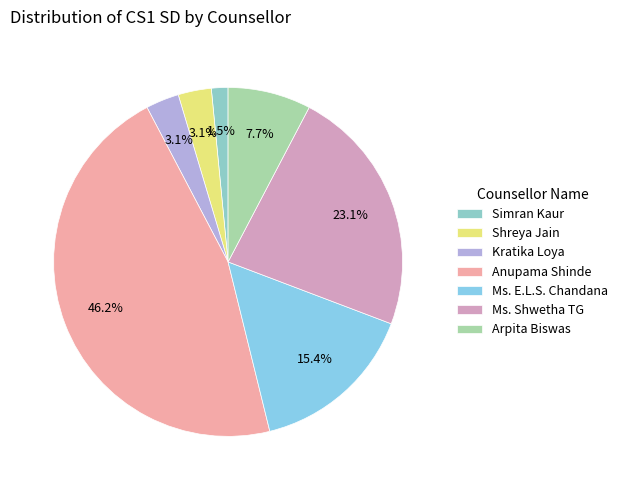

What is the total percentage of Shreya Jain and Ms. E.L.S. Chandana?

18.5%